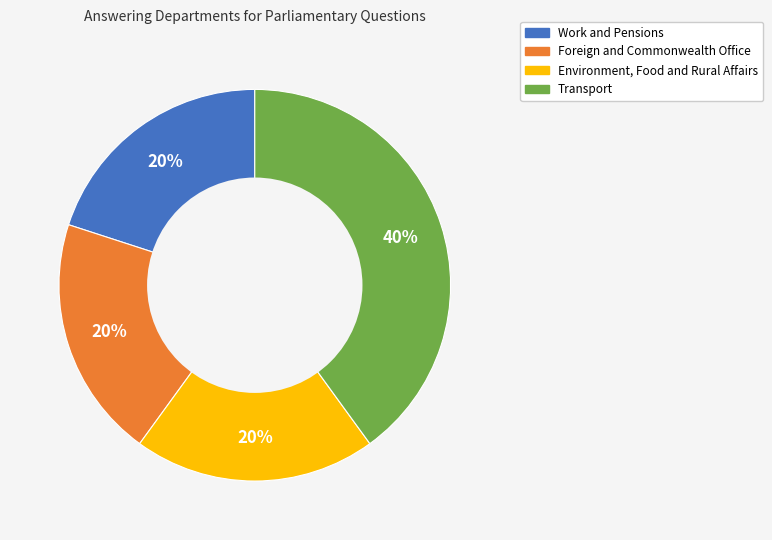

To the nearest percent, what is the combined percentage of Environment, Food and Rural Affairs and Transport?

60%